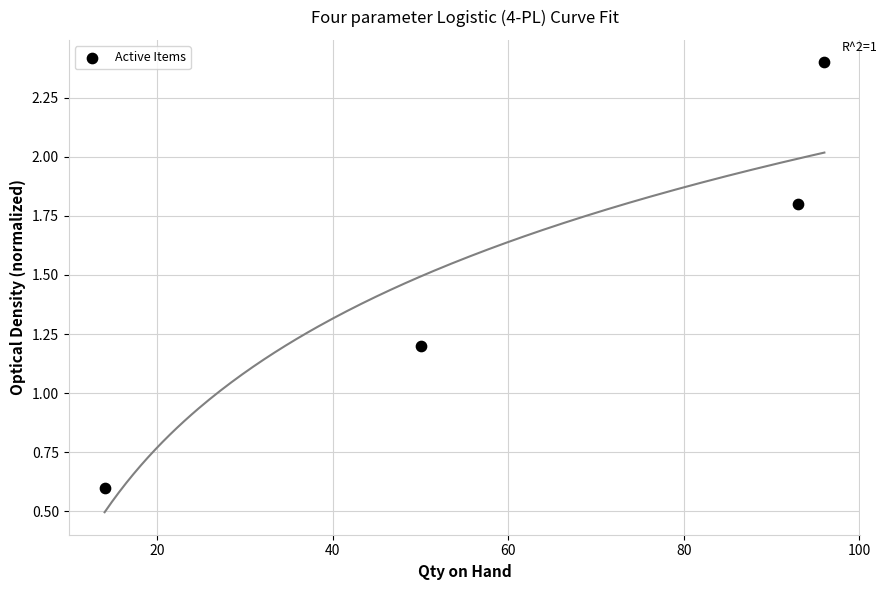

What is the average Y value?

1.5